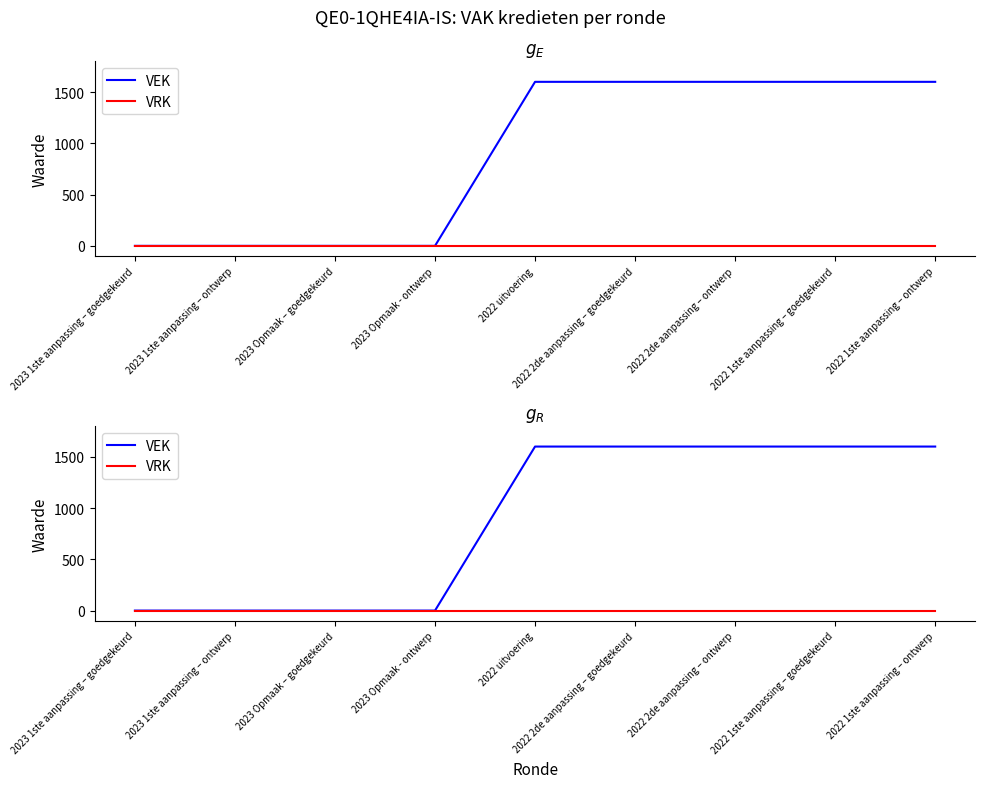

True or false: VEK and VRK cross at least once.

False